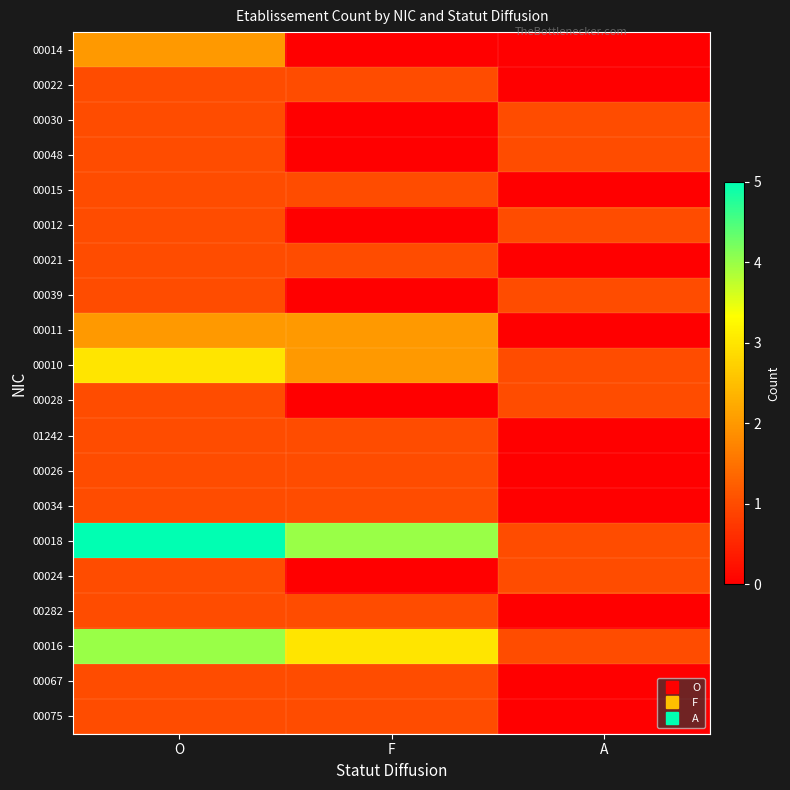

Rank the series by their maximum value, from highest to lowest.

00018, 00016, 00010, 00014, 00011, 00022, 00030, 00048, 00015, 00012, 00021, 00039, 00028, 01242, 00026, 00034, 00024, 00282, 00067, 00075